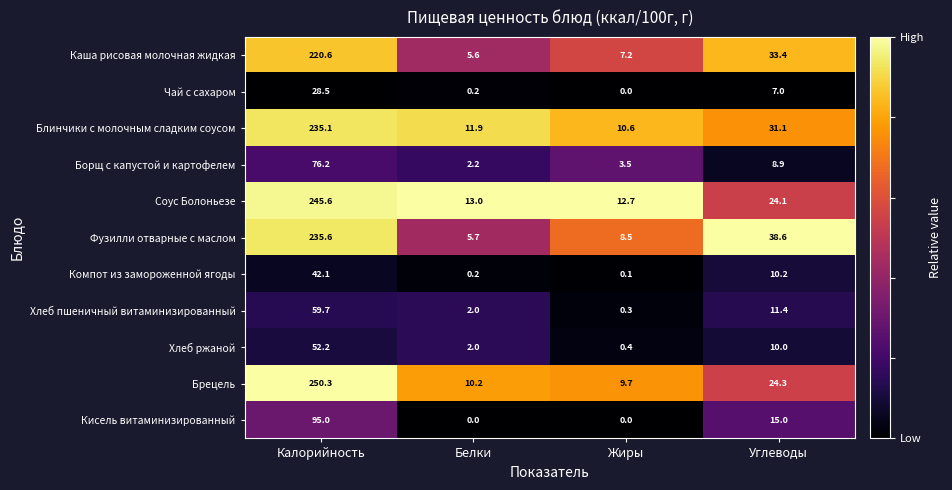

The value of Хлеб пшеничный витаминизированный at Жиры is 0.3. True or false?

True